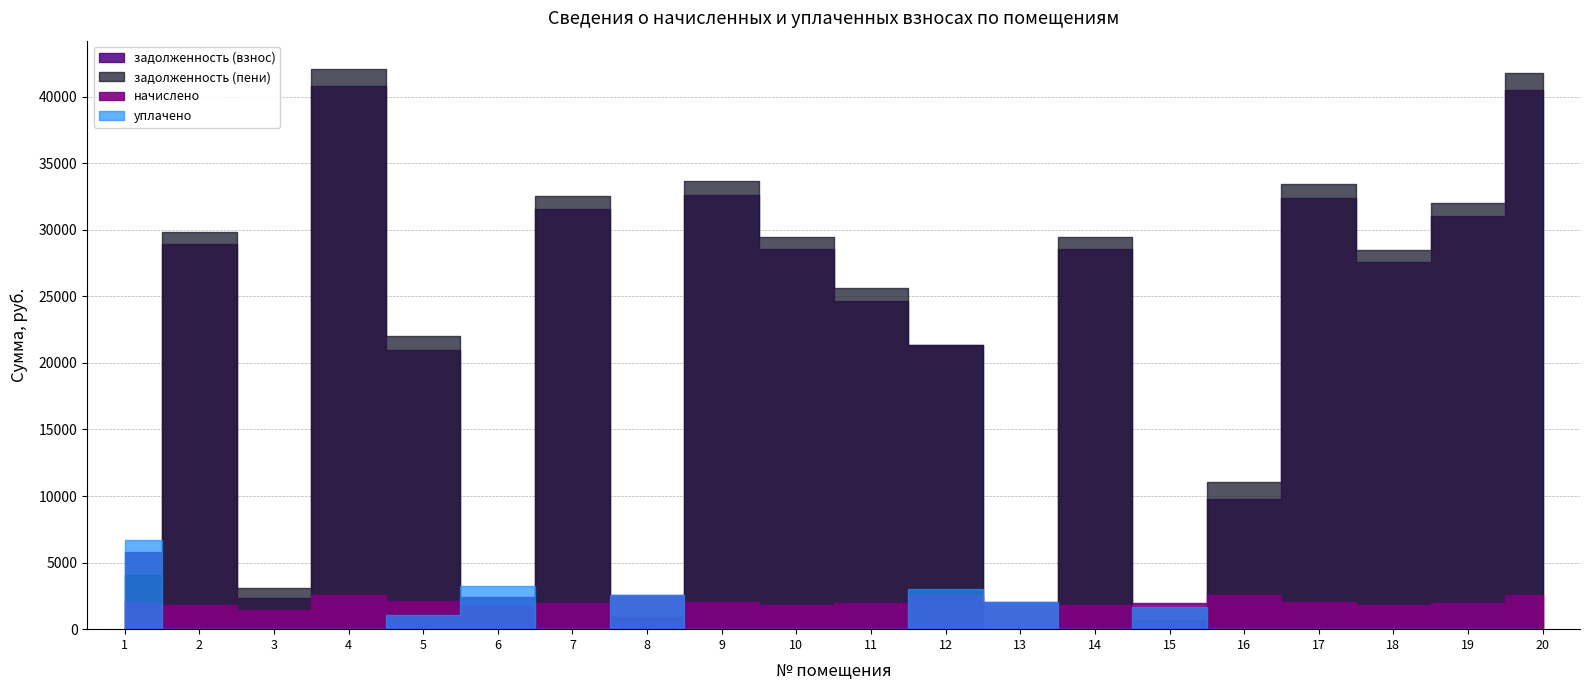

What is the total value across all series at 8?

6034.9